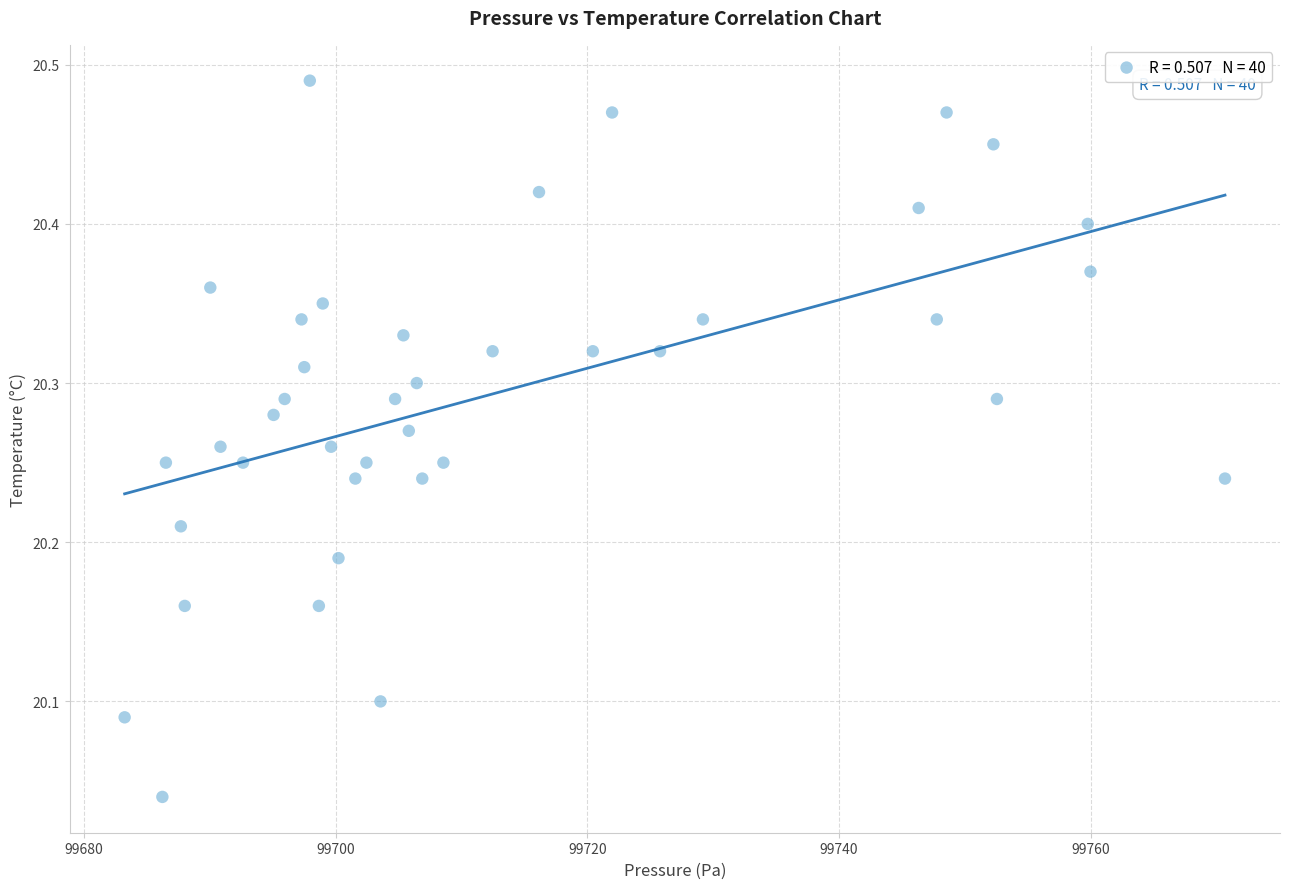

What is the range of X values (max minus min)?

87.5